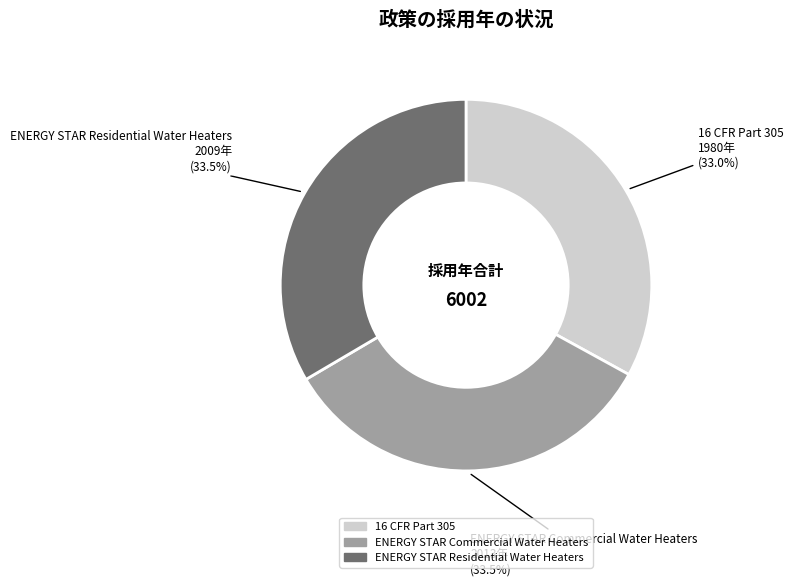

To the nearest percent, what percentage of the pie is 16 CFR Part 305?

33%